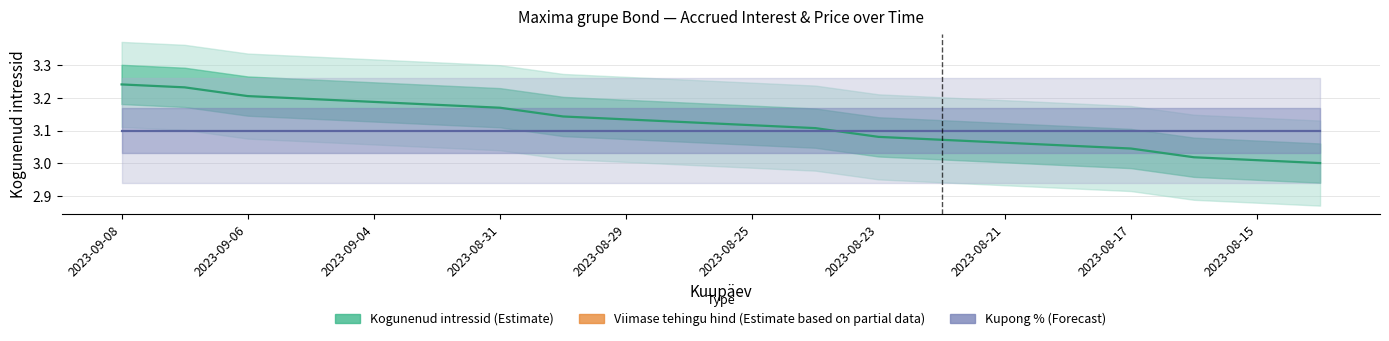

What are all the series names shown in the legend?

Kogunenud intressid (Estimate), Viimase tehingu hind (Estimate based on partial data), Kupong % (Forecast)